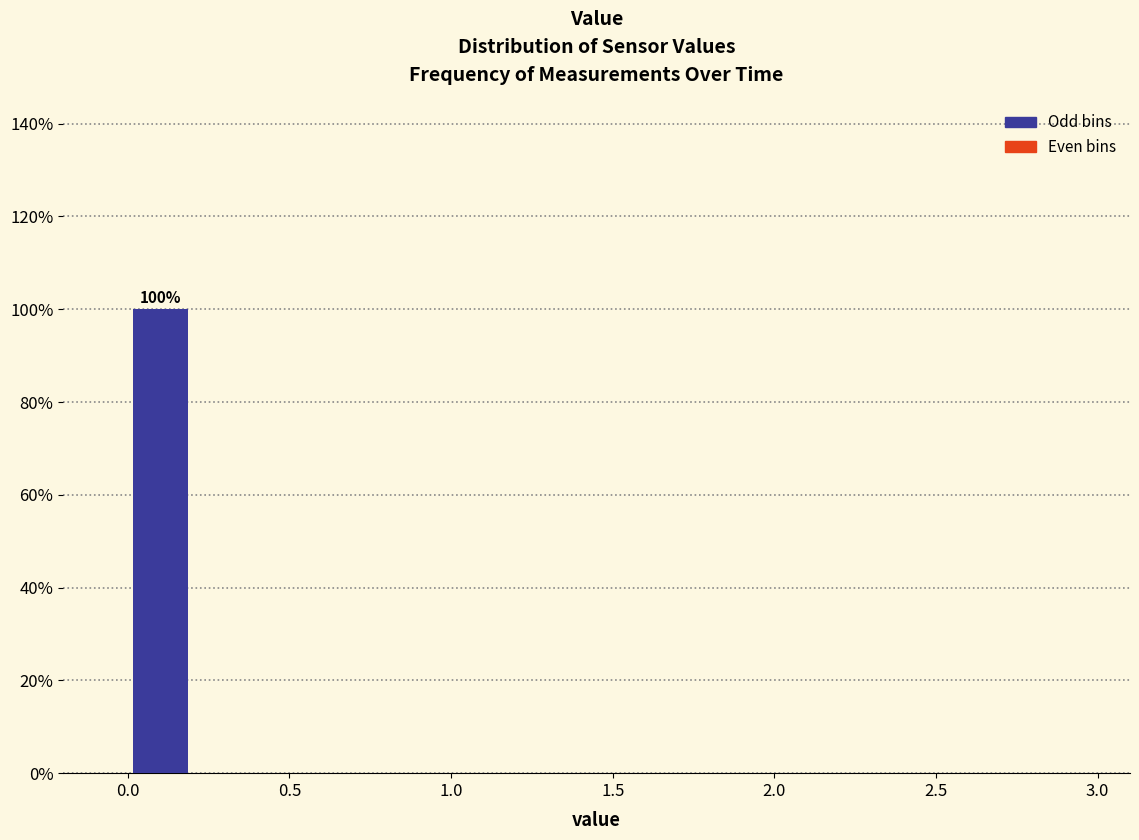

Over which range of the x-axis is the bar tallest?

0.0 to 0.2